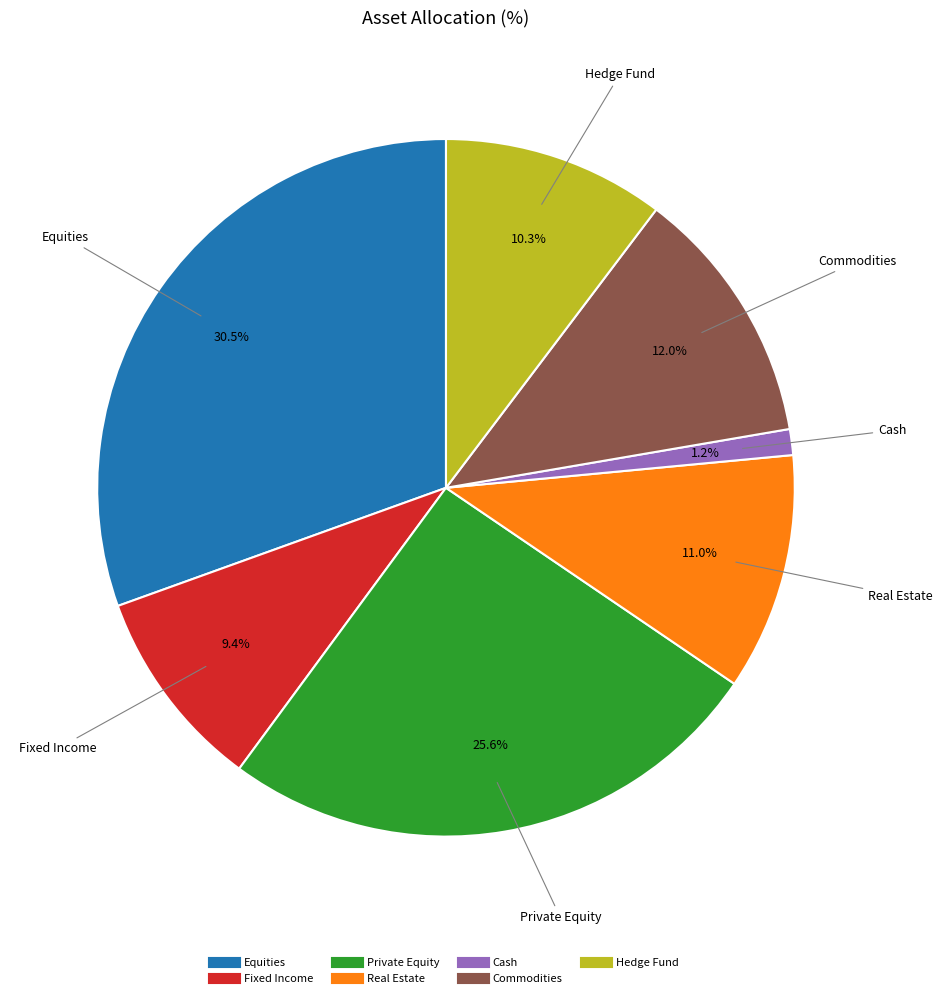

What is the largest slice in the pie chart?

Equities